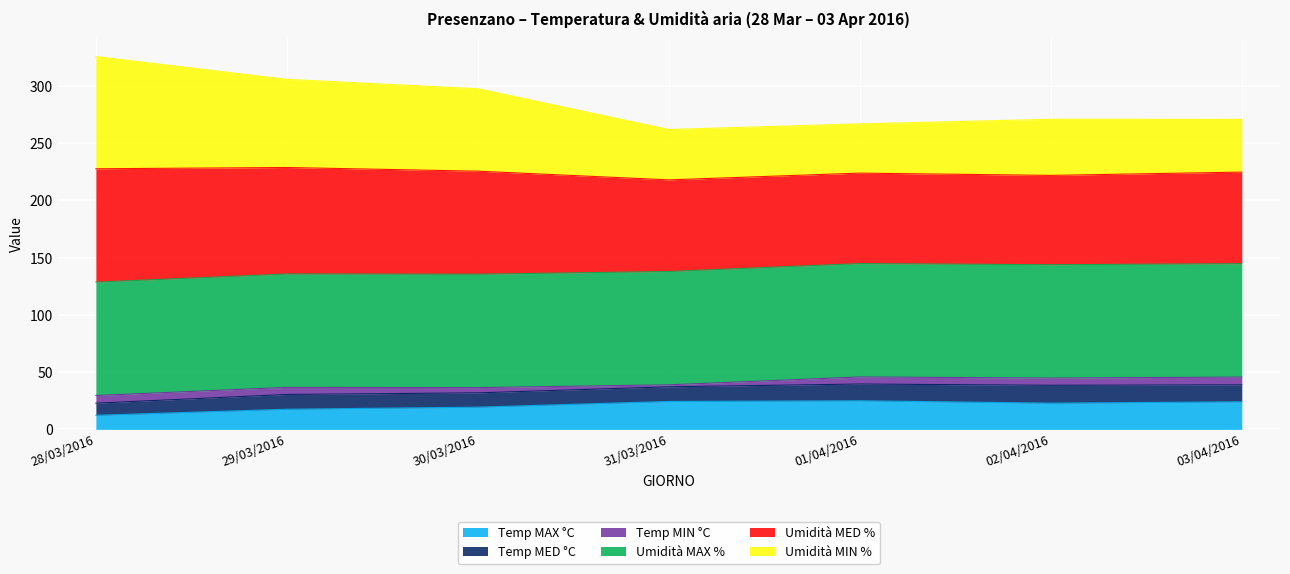

What is the highest value of the Temp MAX °C series?

25.0